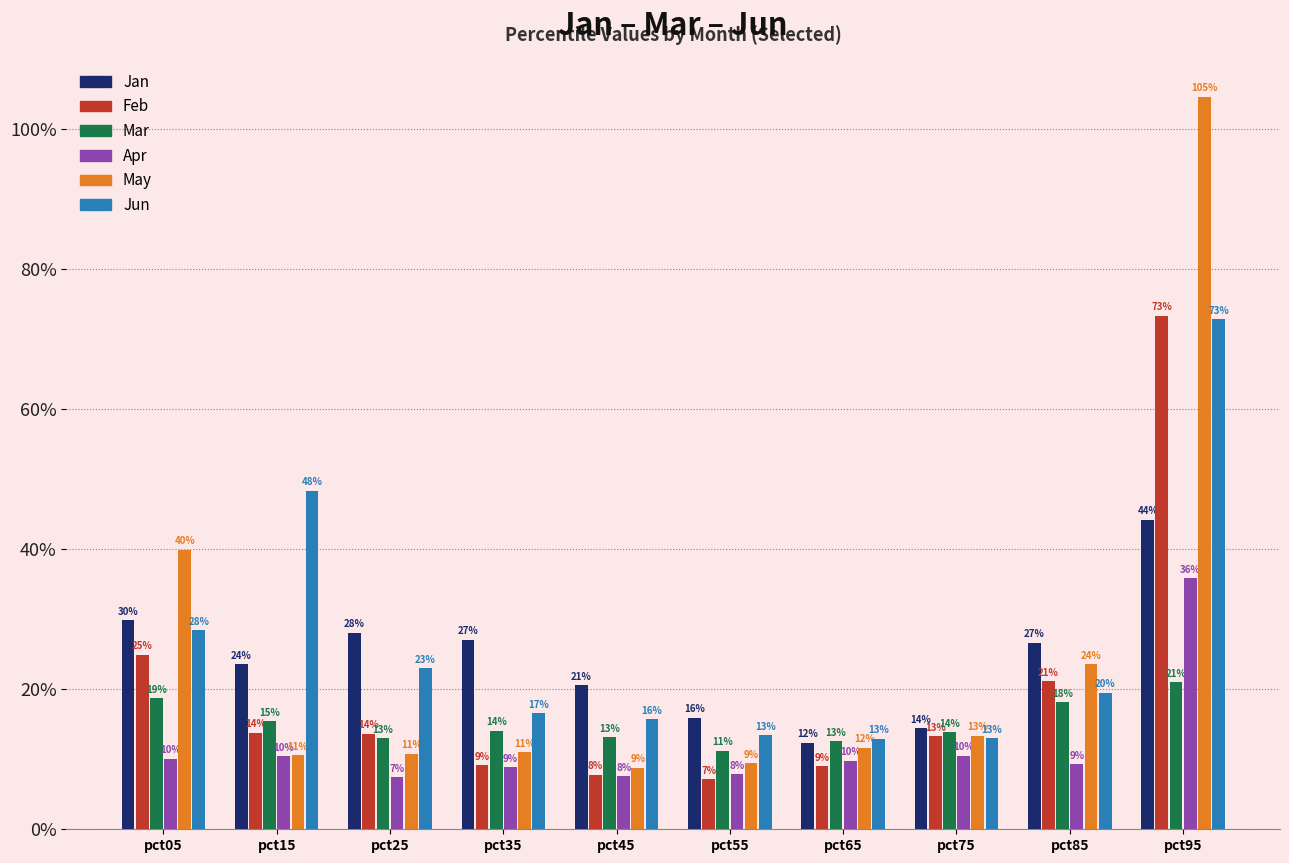

Which category has the lowest value in the Apr series?

pct25